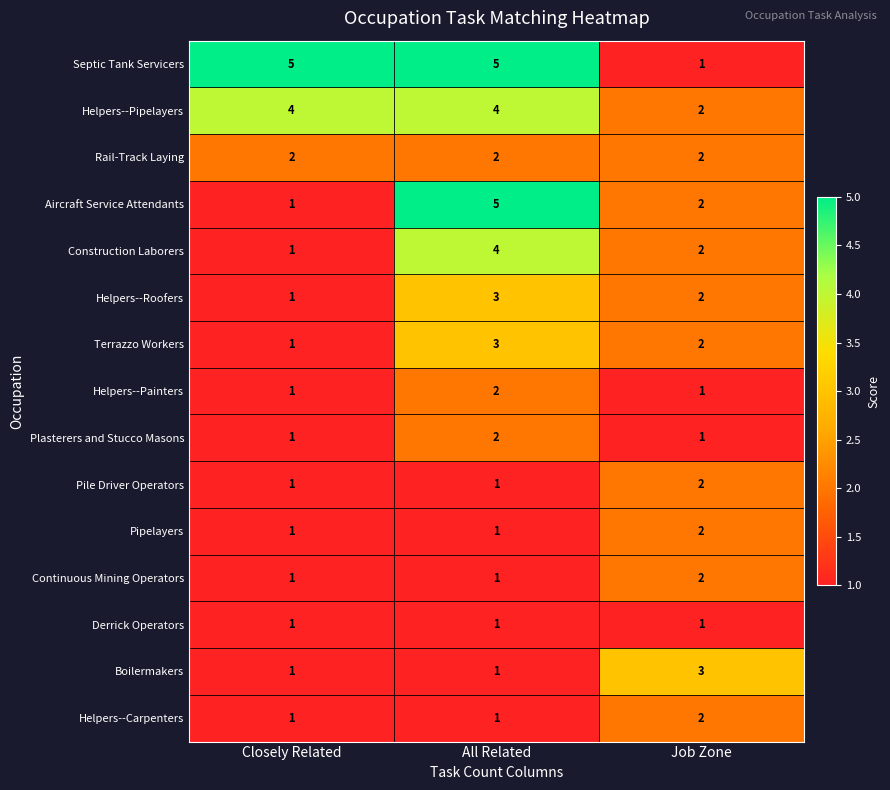

What is the difference between the highest and lowest values at Closely Related?

4